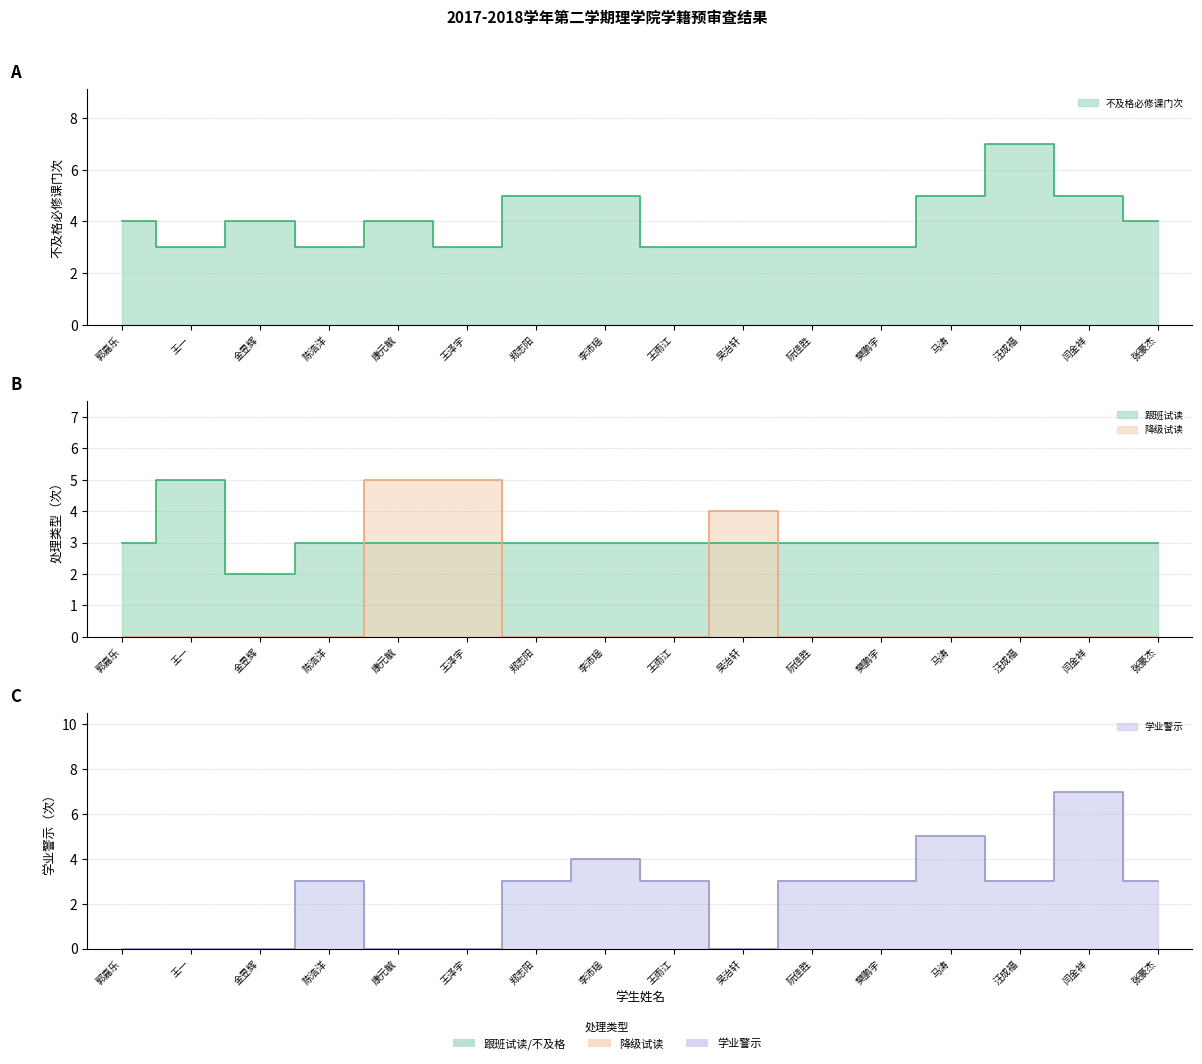

What is the difference between the maximum and minimum values in the 降级试读 series?

5